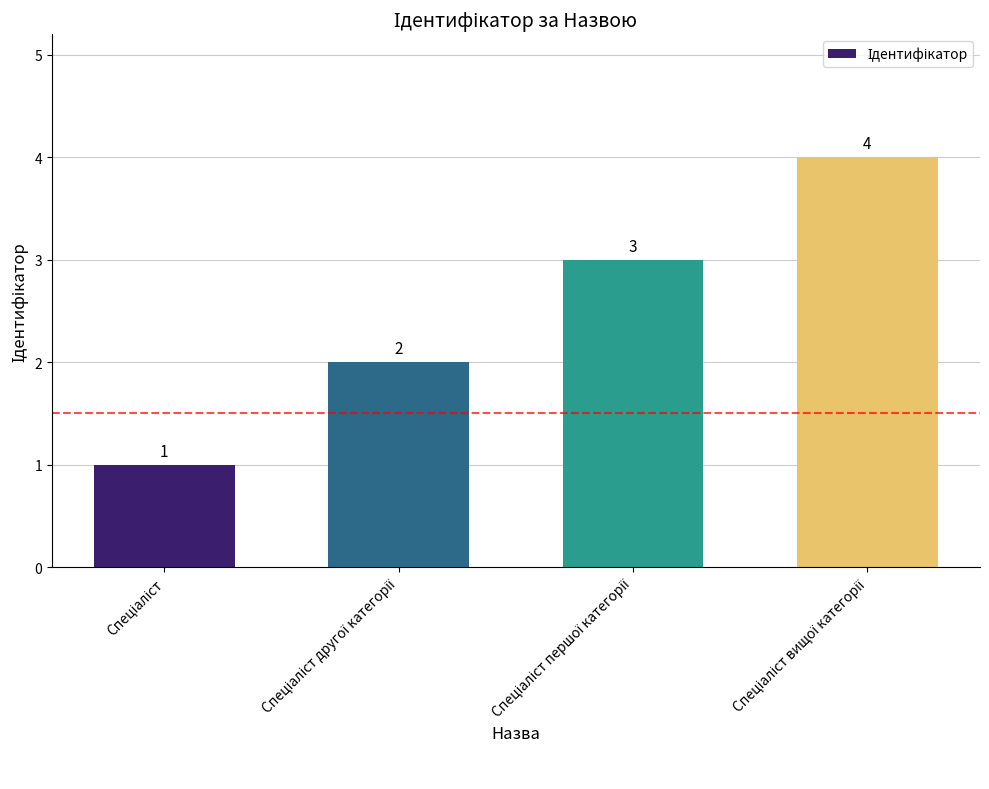

What is the sum of all values?

10